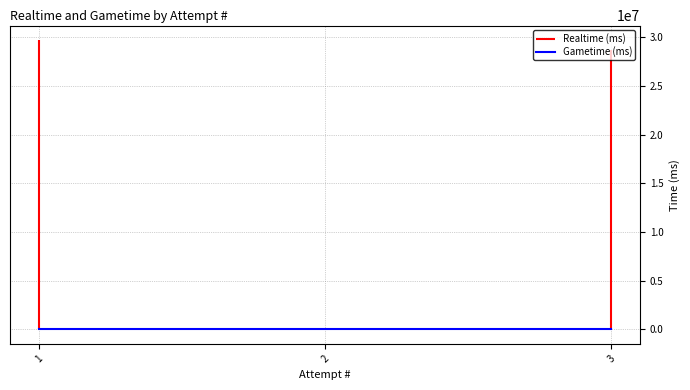

The value of Realtime (ms) at 1 is 29732043. True or false?

True